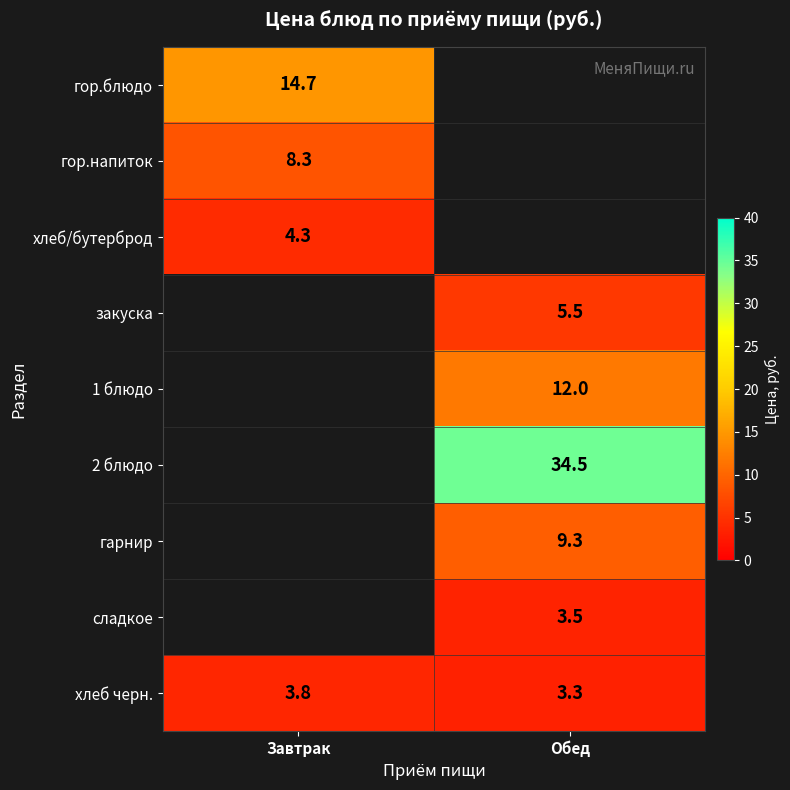

Between Завтрак and Обед, which is larger?

Обед